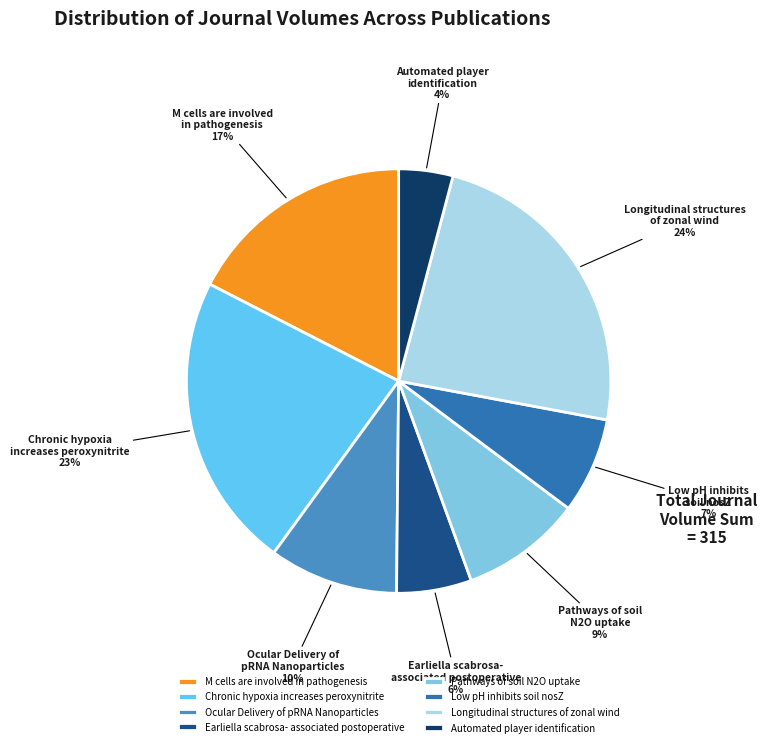

Is the sum of Ocular Delivery of pRNA Nanoparticles and Earliella scabrosa- associated postoperative greater than half?

No